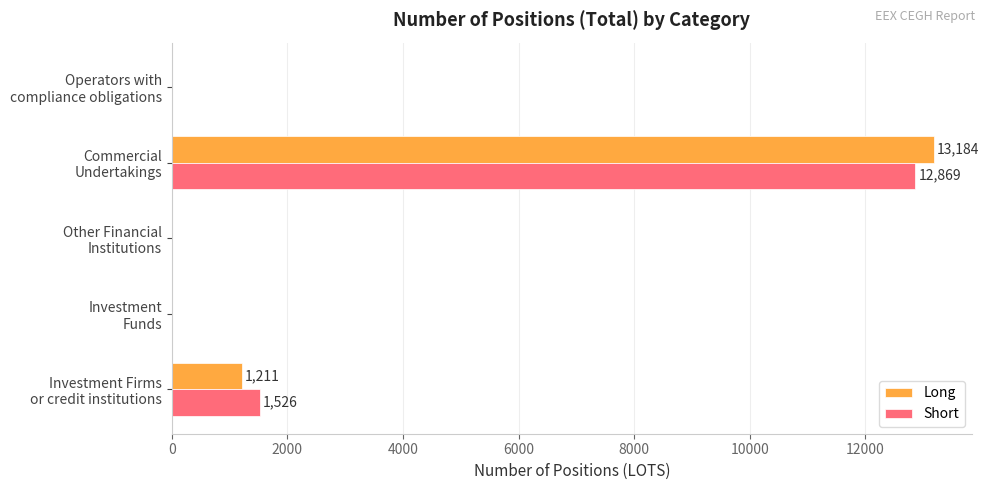

How many data points in Short are above 0?

2